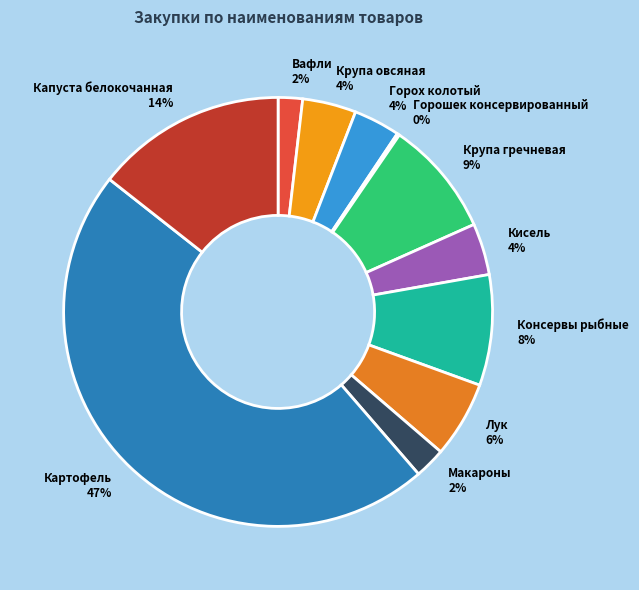

Is the sum of Крупа гречневая and Лук greater than half?

No